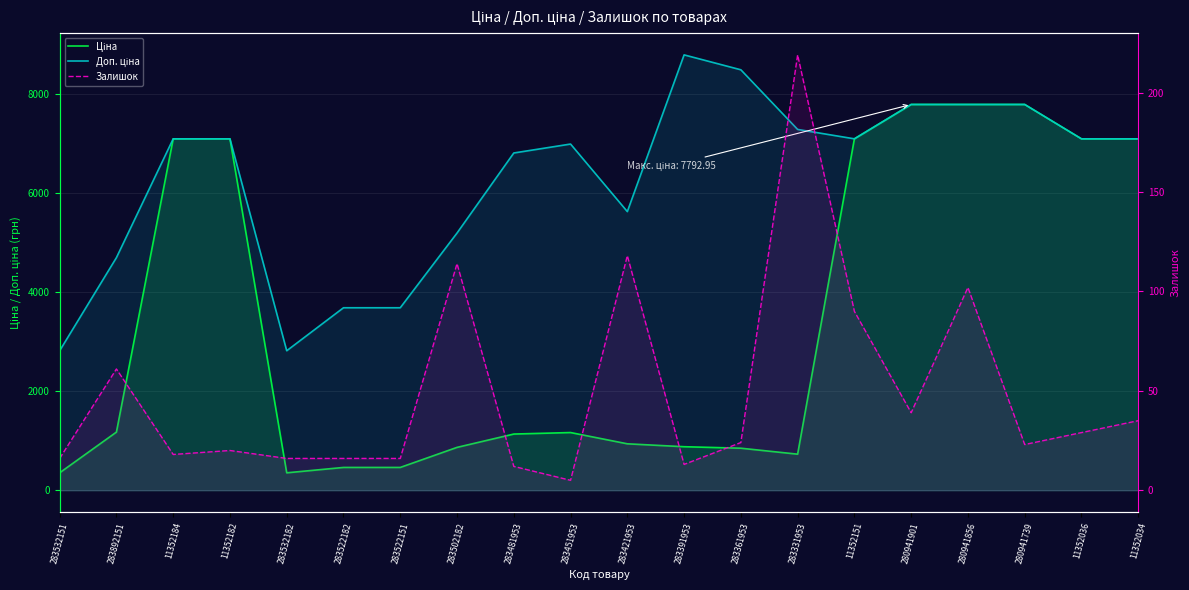

Reading left to right, what are all the values shown in this chart?

Ціна: 283532151=352.2	283892151=1174.7	11352184=7098.8	11352182=7098.8	283532182=352.2	283522182=460.8	283522151=460.8	283502182=865.9	283481953=1135.5	283451953=1165.6	283421953=938.2	283391953=879.5	283361953=849.3	283331953=728.9	11352151=7098.8	280941901=7792.9	280941856=7792.9	280941739=7792.9	11352036=7098.8	11352034=7098.8
Доп. ціна: 283532151=2818.0	283892151=4698.8	11352184=7098.8	11352182=7098.8	283532182=2818.0	283522182=3686.5	283522151=3686.5	283502182=5195.4	283481953=6812.7	283451953=6993.4	283421953=5629.1	283391953=8794.5	283361953=8493.3	283331953=7288.6	11352151=7098.8	280941901=7792.9	280941856=7792.9	280941739=7792.9	11352036=7098.8	11352034=7098.8
Залишок: 283532151=16.0	283892151=61.0	11352184=18.0	11352182=20.0	283532182=16.0	283522182=16.0	283522151=16.0	283502182=114.0	283481953=12.0	283451953=5.0	283421953=118.0	283391953=13.0	283361953=24.0	283331953=219.0	11352151=90.0	280941901=39.0	280941856=102.0	280941739=23.0	11352036=29.0	11352034=35.0